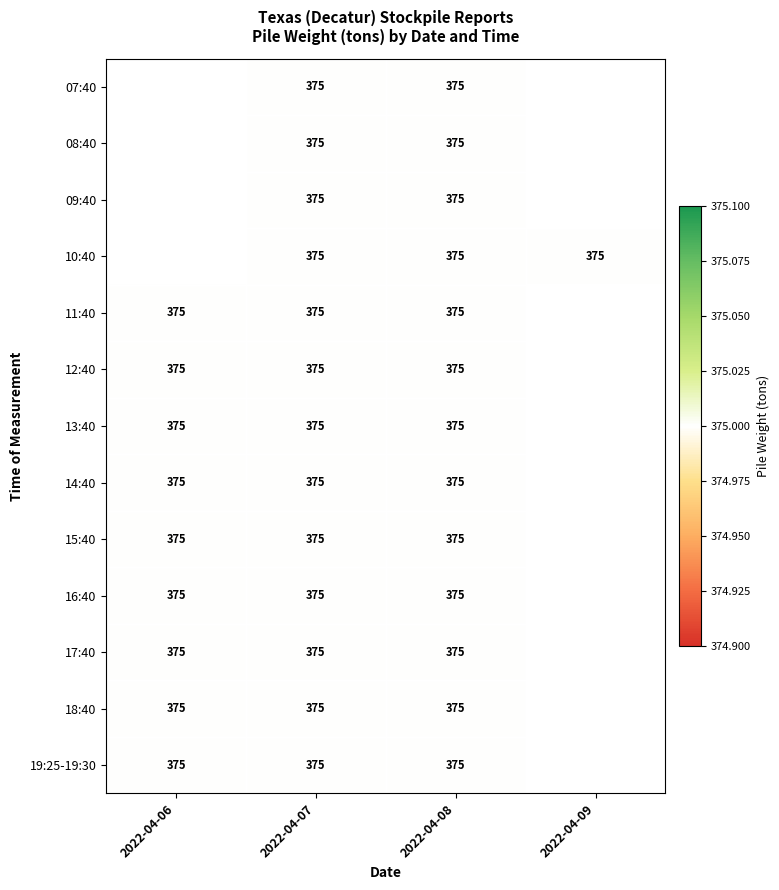

The 07:40 series shows 375.0 at 2022-04-08. True or false?

True